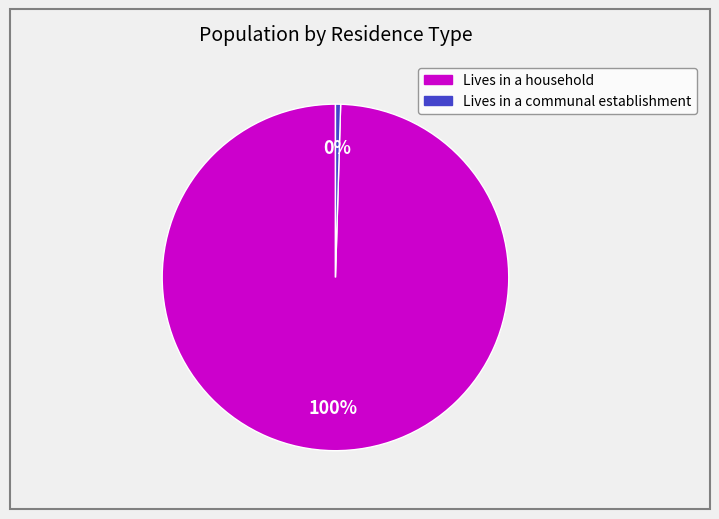

Which category accounts for the majority?

Lives in a household